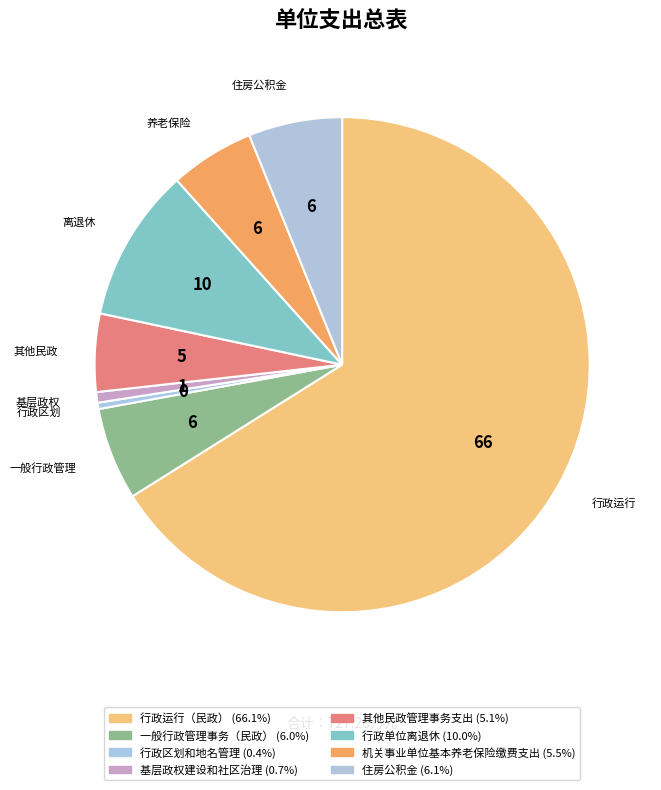

Count the number of slices in the pie.

8